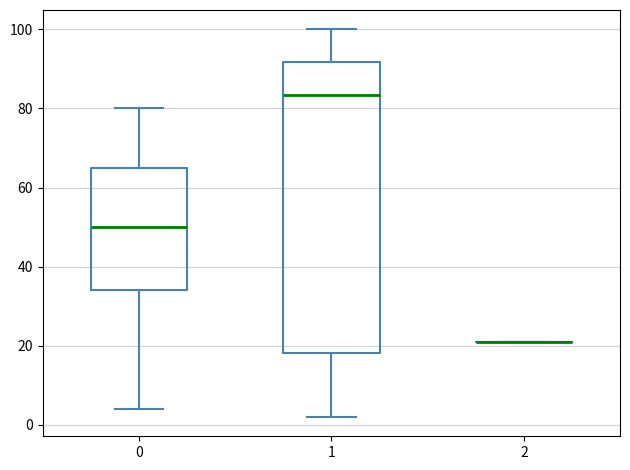

Reading left to right, transcribe this box plot: for each box, give where its median line is, the range the box spans, and where its two whiskers end, as read against the y-axis. The values are not printed on the chart, so give them approximately, as read against the axis.

0: median 50, box 34 to 66, whiskers 4 to 80
1: median 84, box 18 to 92, whiskers 2 to 100
2: box collapsed to a line at 22, whiskers 22 to 22